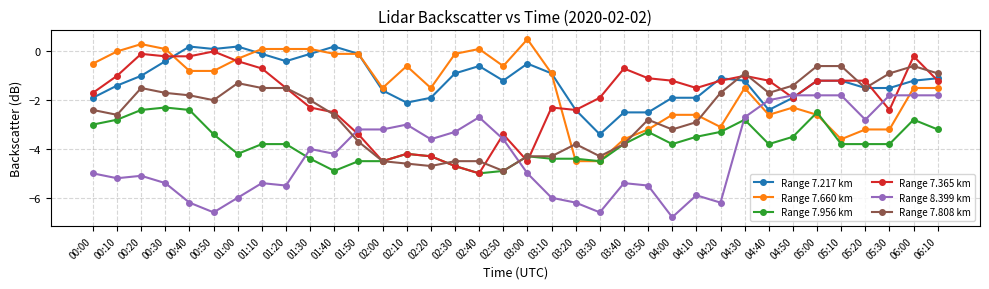

What is the difference between the maximum and minimum values in the Range 7.365 km series?

5.0